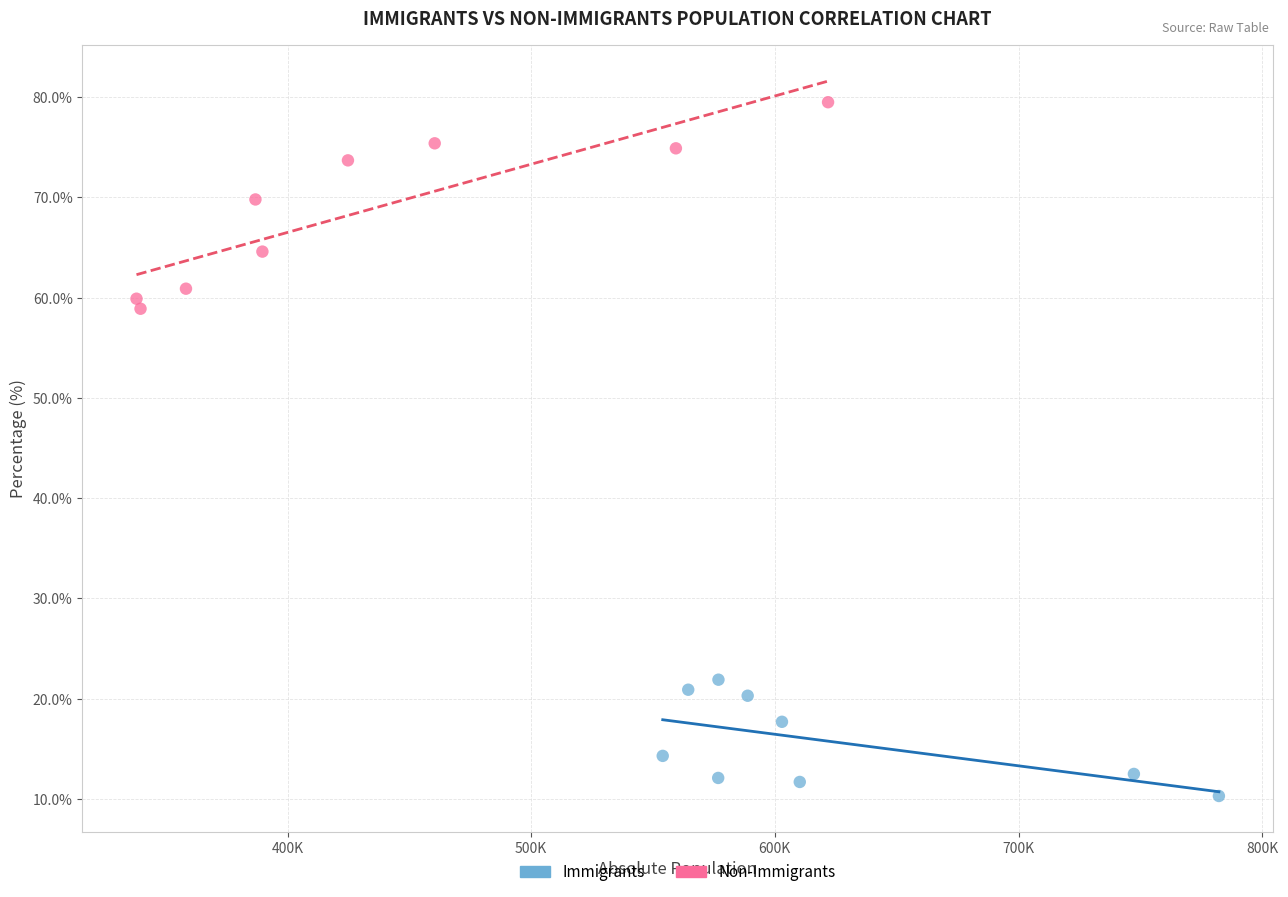

Which series reaches the minimum Y coordinate?

Immigrants